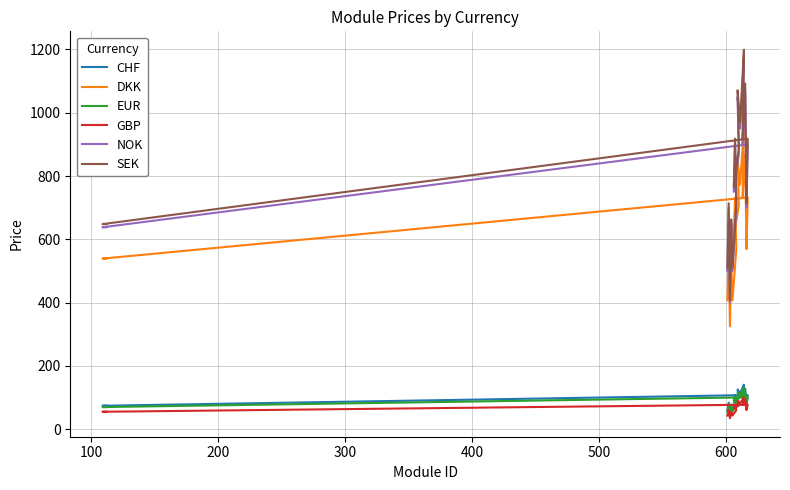

How many data points in DKK are less than 610?

9